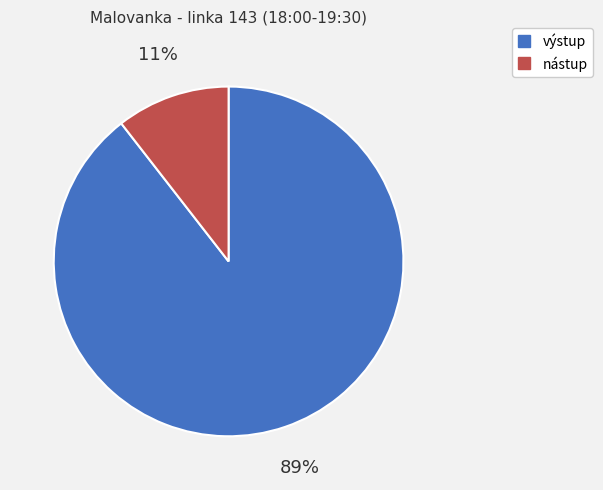

The výstup slice represents 89% of the pie. True or false?

True